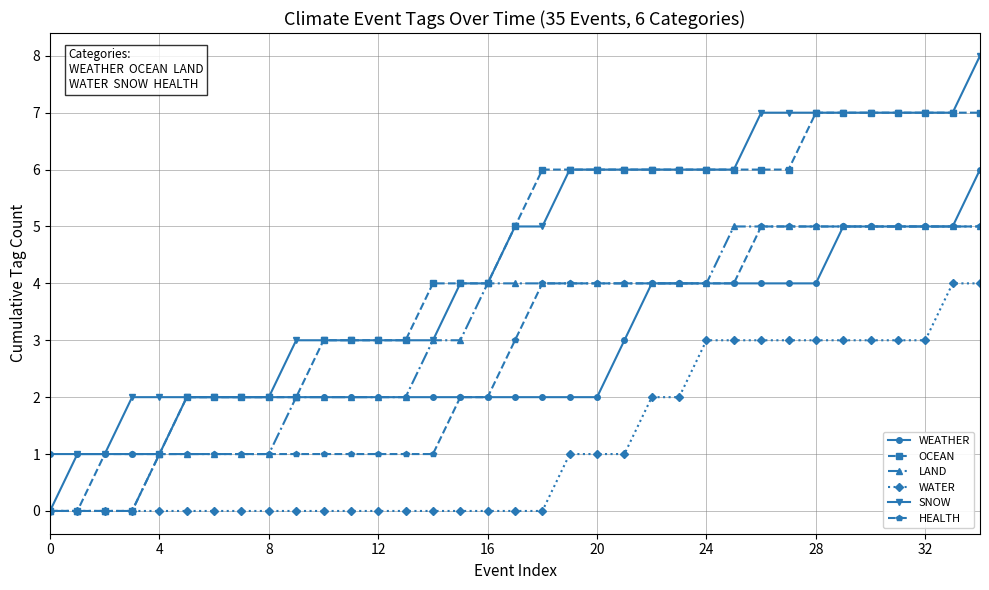

What is the average value of the HEALTH series?

3